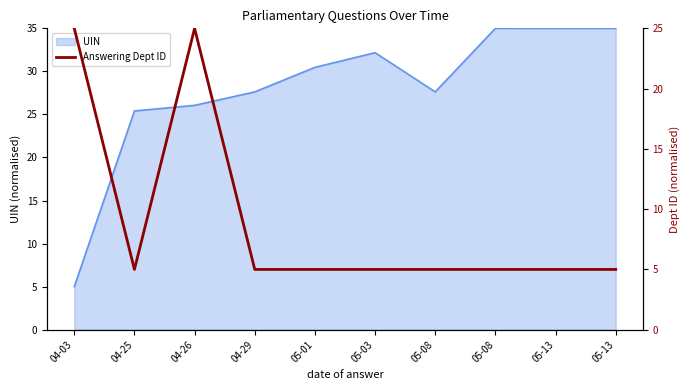

What is the label of the 5th point from the left?

05-01